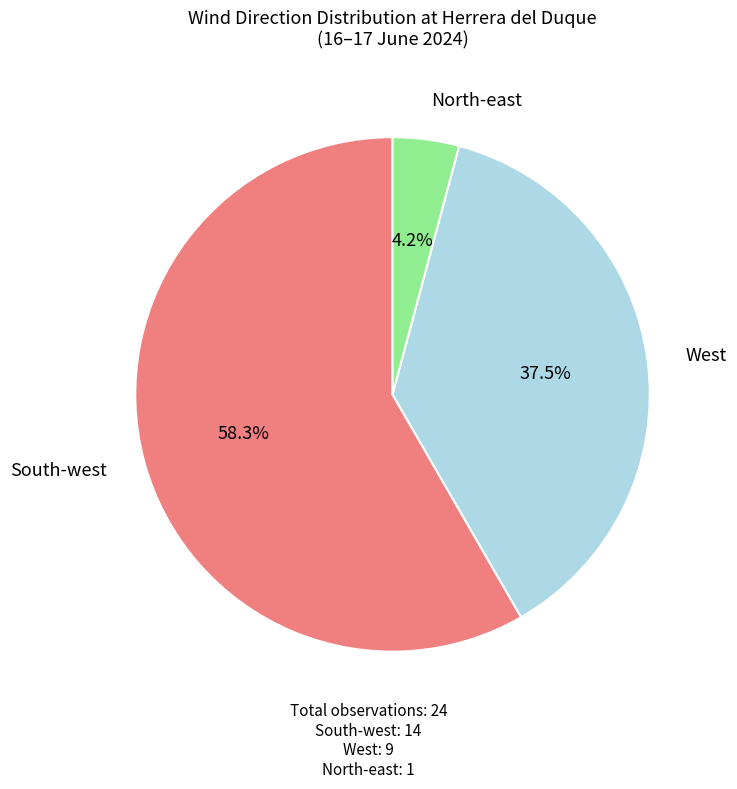

Which has a higher value, North-east or West?

West